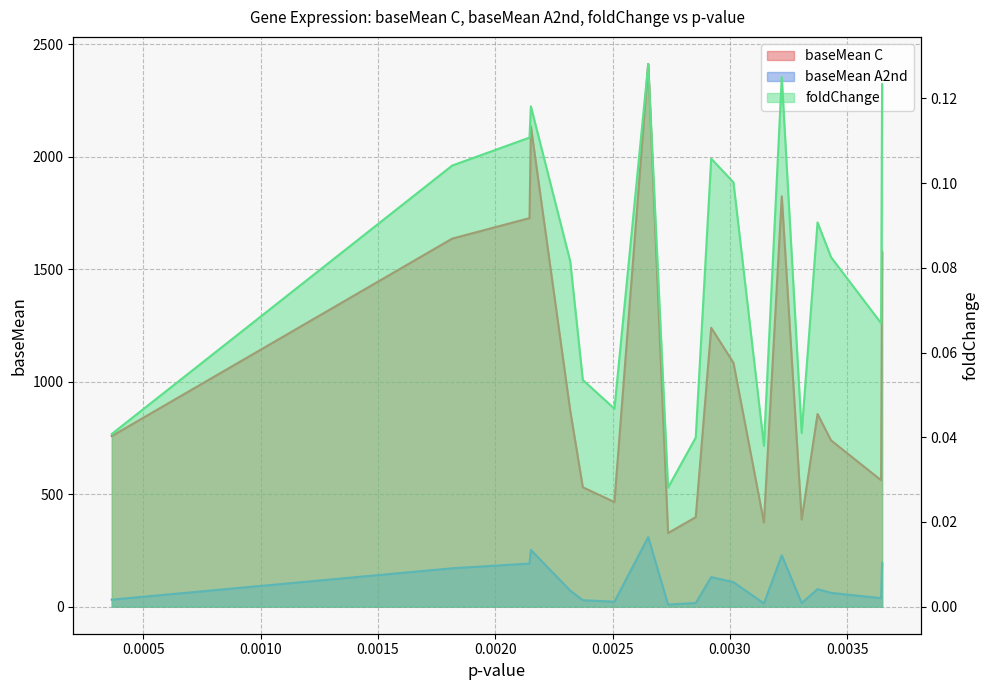

True or false: baseMean A2nd and baseMean C intersect in this chart.

False